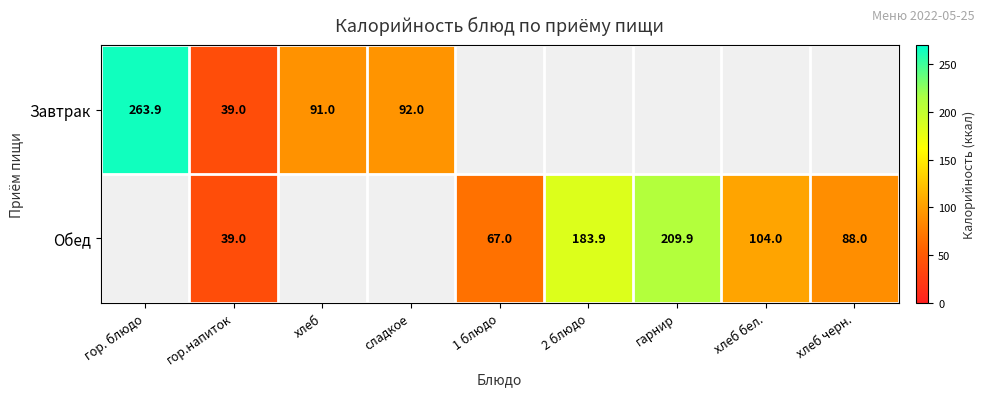

At сладкое, list the series in order from smallest to largest.

Завтрак, Обед